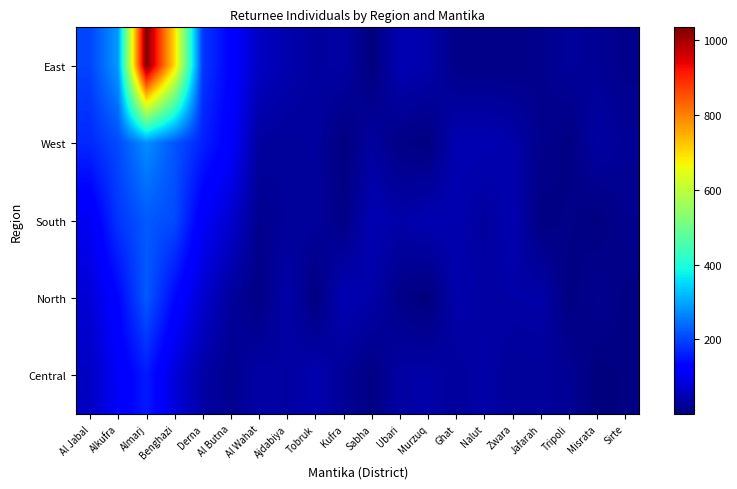

Reading left to right, extract all data points from this chart.

East: Al Jabal=198.7	Alkufra=287.5	Almarj=1035.0	Benghazi=700.0	Derna=187.8	Al Butna=127.8	Al Wahat=62.9	Ajdabiya=43.3	Tobruk=30.1	Kufra=35.4	Sabha=1.0	Ubari=48.5	Murzuq=41.6	Ghat=10.6	Nalut=9.1	Zwara=9.2	Jafarah=15.2	Tripoli=26.2	Misrata=21.6	Sirte=14.6
West: Al Jabal=170.6	Alkufra=207.0	Almarj=274.6	Benghazi=218.3	Derna=162.8	Al Butna=119.3	Al Wahat=30.0	Ajdabiya=25.7	Tobruk=29.6	Kufra=2.3	Sabha=30.4	Ubari=8.5	Murzuq=3.3	Ghat=47.4	Nalut=48.3	Zwara=40.4	Jafarah=15.2	Tripoli=4.9	Misrata=34.2	Sirte=22.0
South: Al Jabal=106.1	Alkufra=184.8	Almarj=221.7	Benghazi=205.5	Derna=112.9	Al Butna=73.1	Al Wahat=15.6	Ajdabiya=26.0	Tobruk=27.3	Kufra=9.2	Sabha=48.5	Ubari=38.8	Murzuq=47.0	Ghat=44.7	Nalut=29.9	Zwara=46.1	Jafarah=4.4	Tripoli=9.8	Misrata=2.3	Sirte=16.3
North: Al Jabal=79.4	Alkufra=133.6	Almarj=221.4	Benghazi=137.8	Derna=74.0	Al Butna=27.1	Al Wahat=7.0	Ajdabiya=40.1	Tobruk=3.7	Kufra=49.3	Sabha=38.6	Ubari=9.9	Murzuq=0.3	Ghat=40.8	Nalut=35.3	Zwara=36.5	Jafarah=38.6	Tripoli=3.7	Misrata=17.9	Sirte=5.8
Central: Al Jabal=63.2	Alkufra=111.2	Almarj=156.5	Benghazi=83.2	Derna=35.5	Al Butna=16.3	Al Wahat=36.5	Ajdabiya=31.9	Tobruk=44.4	Kufra=23.6	Sabha=6.0	Ubari=35.7	Murzuq=38.0	Ghat=28.1	Nalut=38.5	Zwara=24.7	Jafarah=26.1	Tripoli=21.4	Misrata=1.3	Sirte=5.4